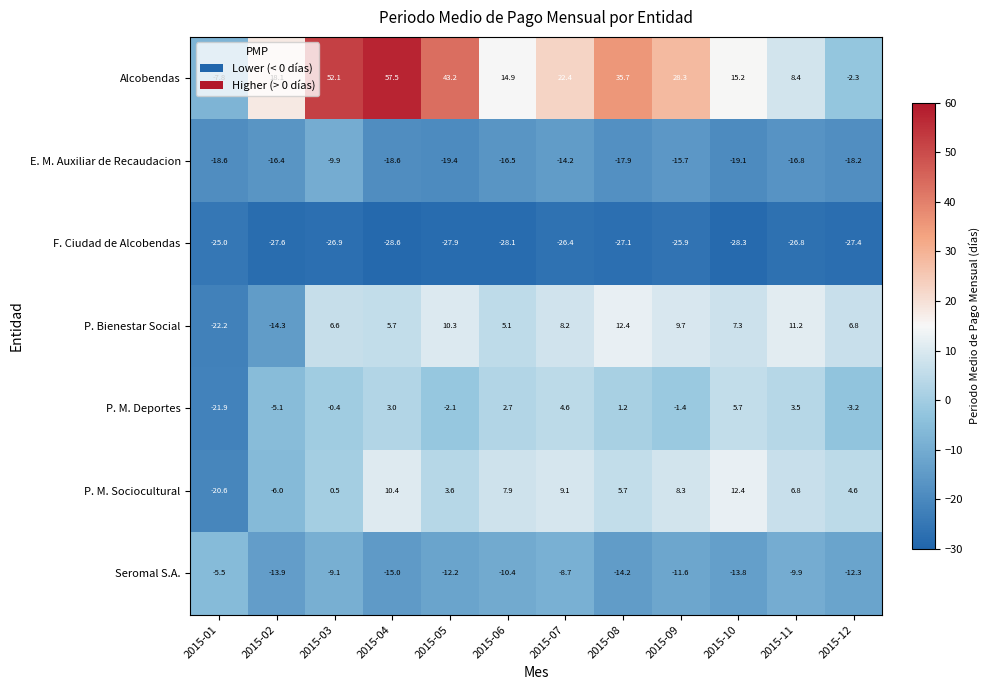

The Seromal S.A. series shows -9.1 at 2015-03. True or false?

True